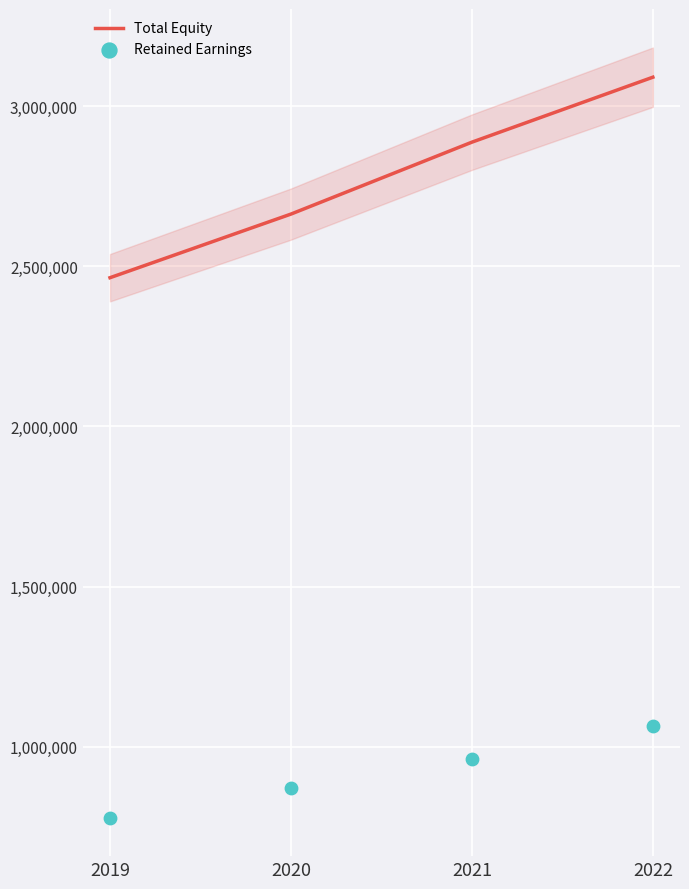

At which category is the sum across all series the highest?

2022